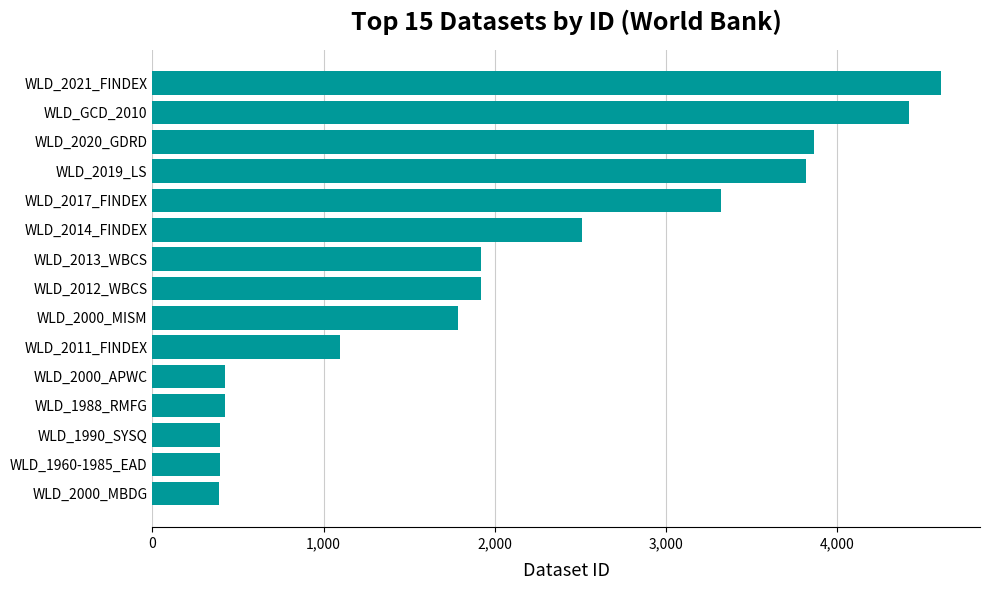

Count the number of categories in the chart.

15